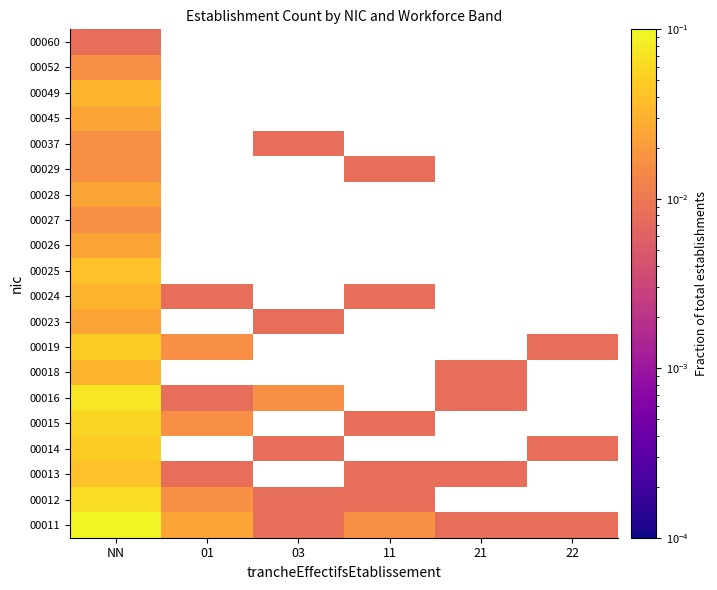

The 00025 series shows 0.1 at NN. True or false?

False